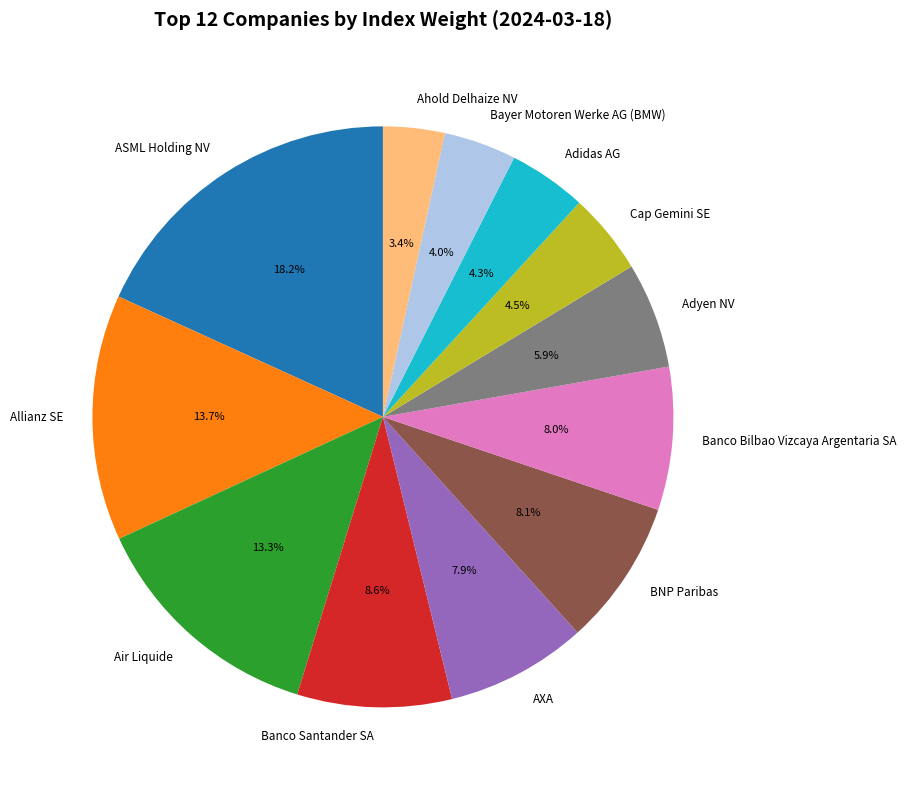

Do Air Liquide and Cap Gemini SE together represent more than half of the pie?

No